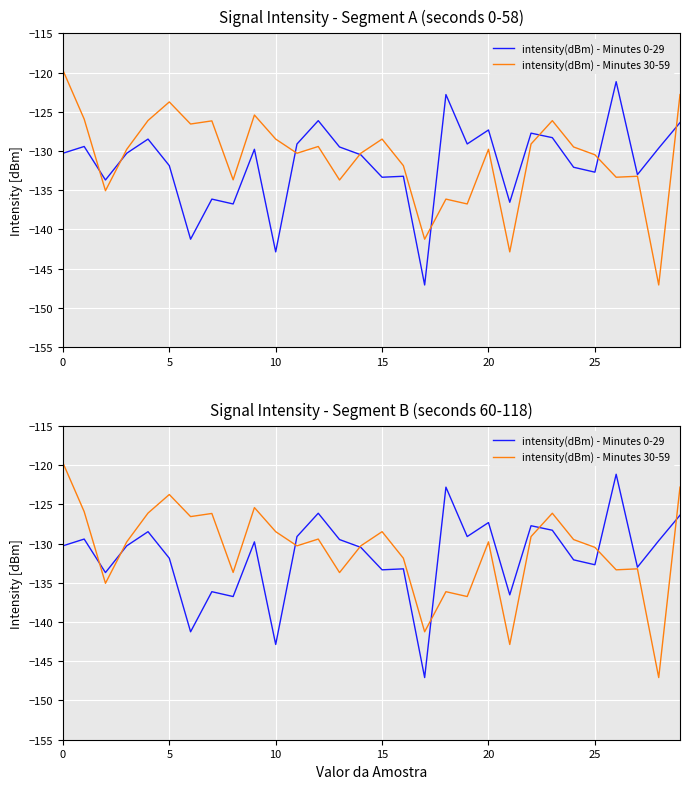

What value does the intensity(dBm) - Minutes 0-29 series have at 10?

-142.9